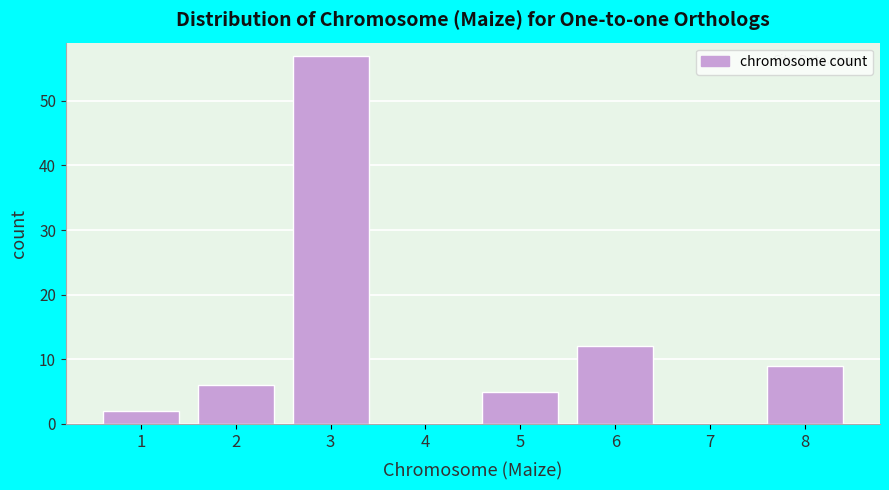

Reading right to left, transcribe all the data shown in this chart.

8=9	7=0	6=12	5=5	4=0	3=57	2=6	1=2